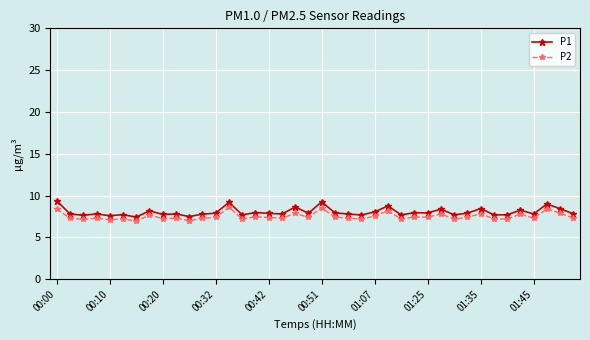

What is the minimum value for P2?

6.9